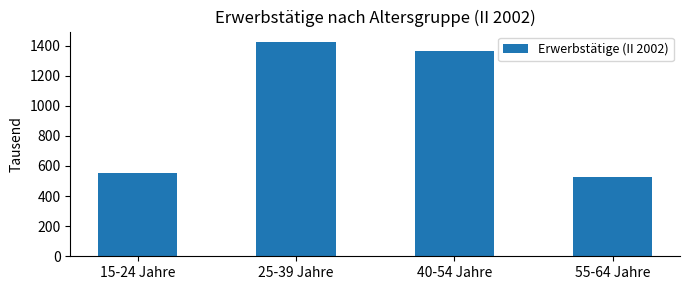

What is the average value?

966.2